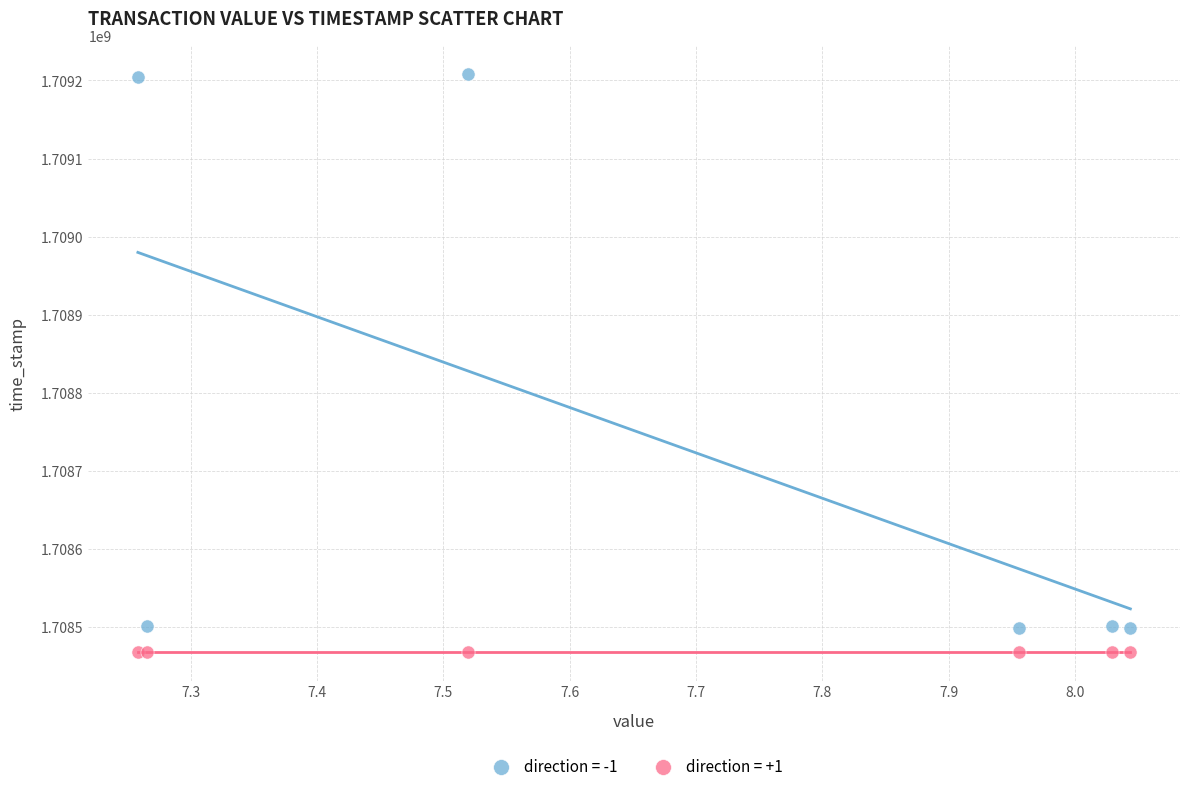

Which series reaches the maximum Y coordinate?

direction = -1